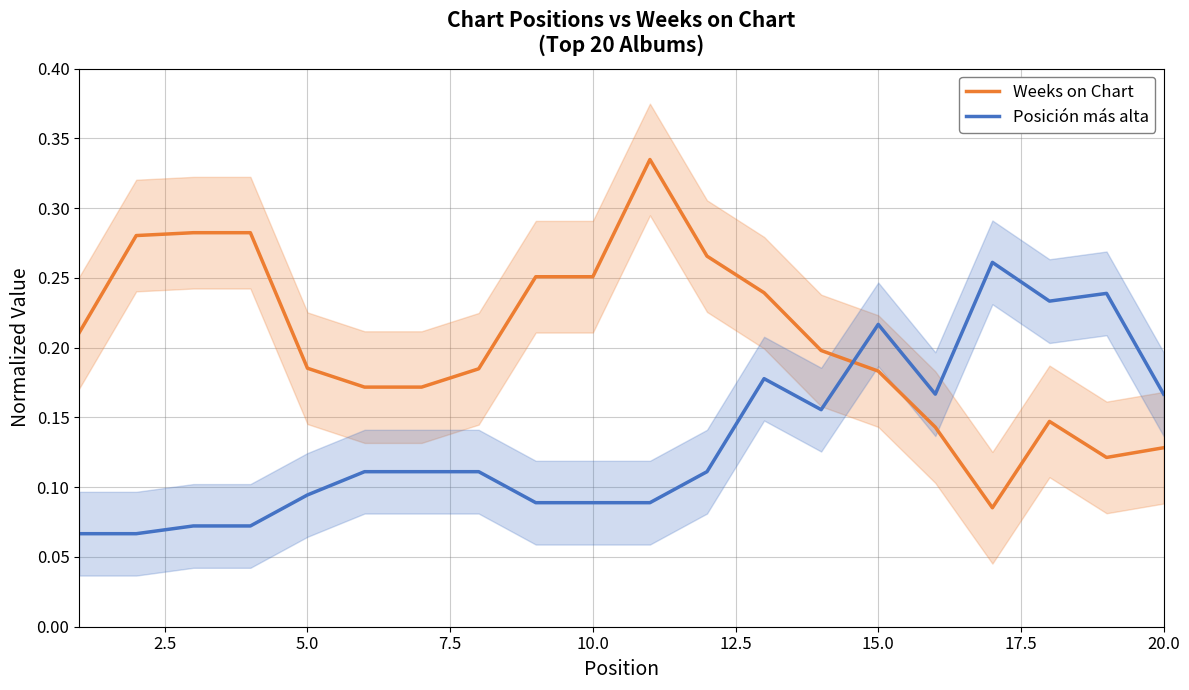

How many categories are shown in the chart?

20